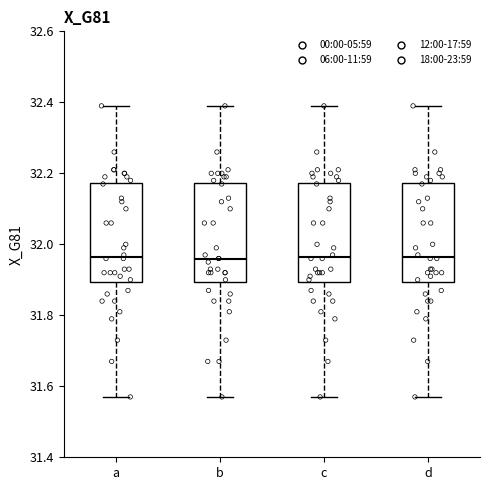

Reading left to right, transcribe this box plot: for each box, give where its median line is, the range the box spans, and where its two whiskers end, as read against the y-axis. The values are not printed on the chart, so give them approximately, as read against the axis.

a: median 31.96, box 31.90 to 32.18, whiskers 31.58 to 32.40
b: median 31.96, box 31.90 to 32.18, whiskers 31.58 to 32.40
c: median 31.96, box 31.90 to 32.18, whiskers 31.58 to 32.40
d: median 31.96, box 31.90 to 32.18, whiskers 31.58 to 32.40